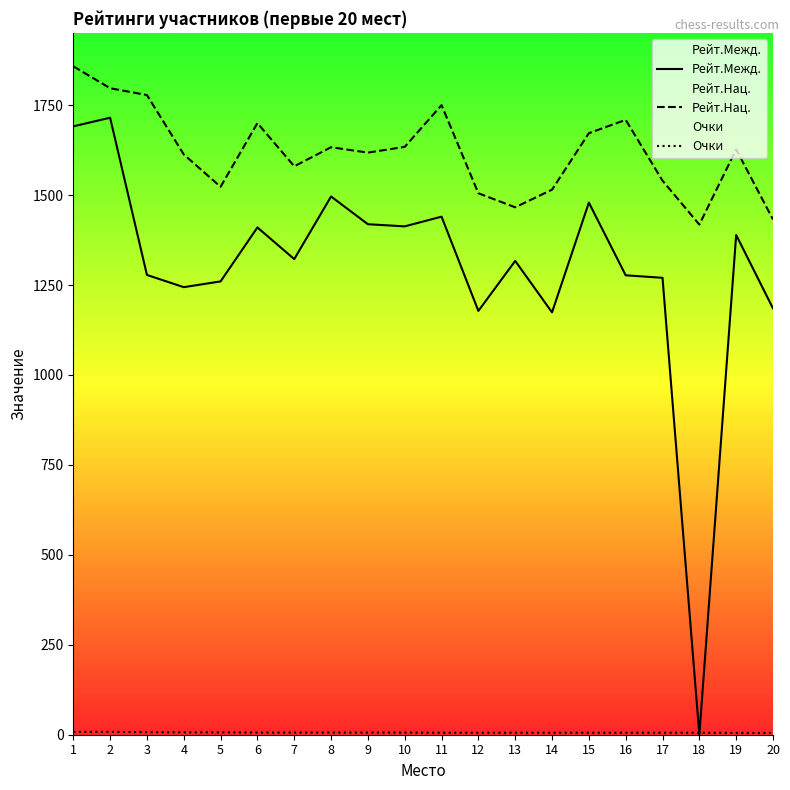

Which series has the largest total across all categories?

Рейт.Нац.